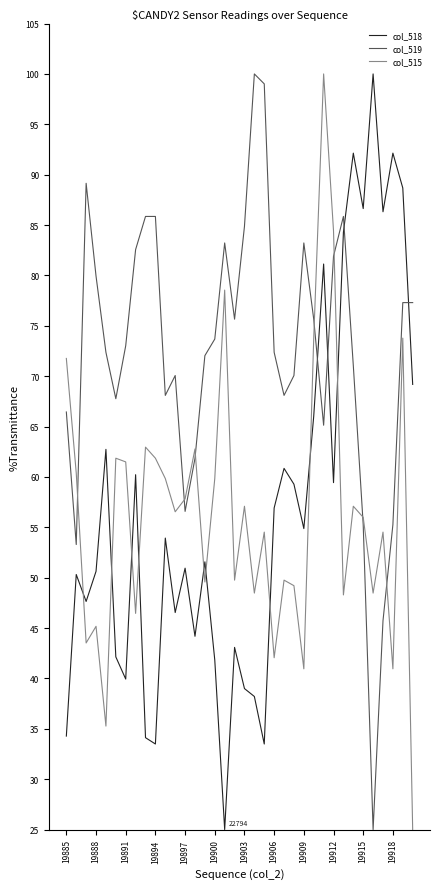

Is this an area chart (filled region under the line)?

No